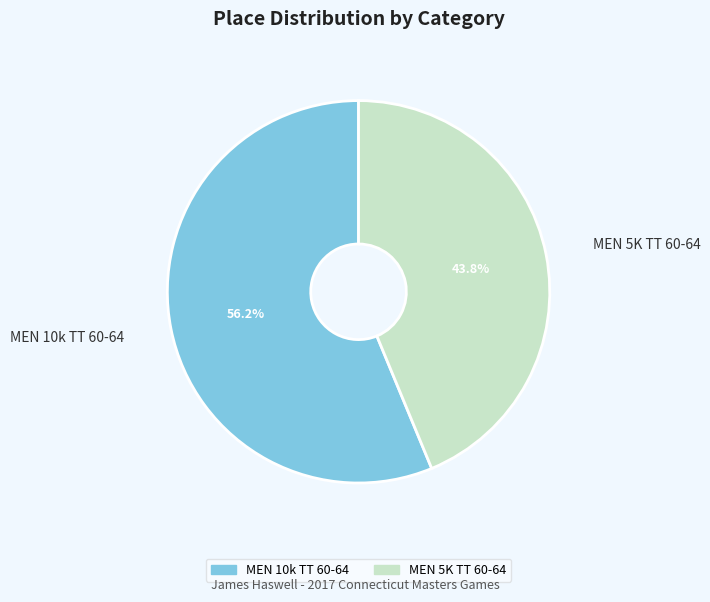

How many segments does this pie chart have?

2